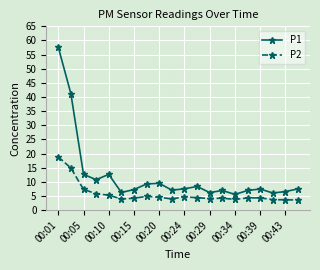

What is the lowest value of the P2 series?

3.6